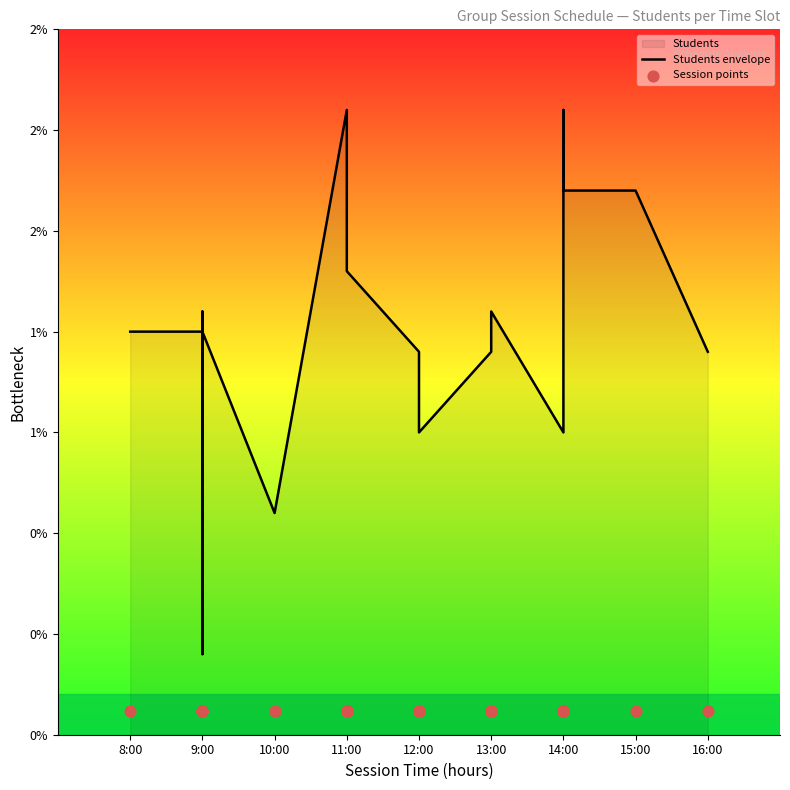

At which category is the sum across all series the highest?

11:00